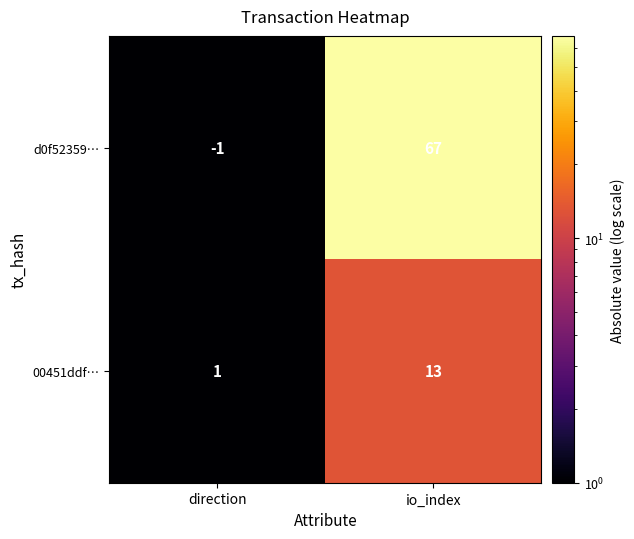

Which series has the largest range (max minus min)?

d0f52359…